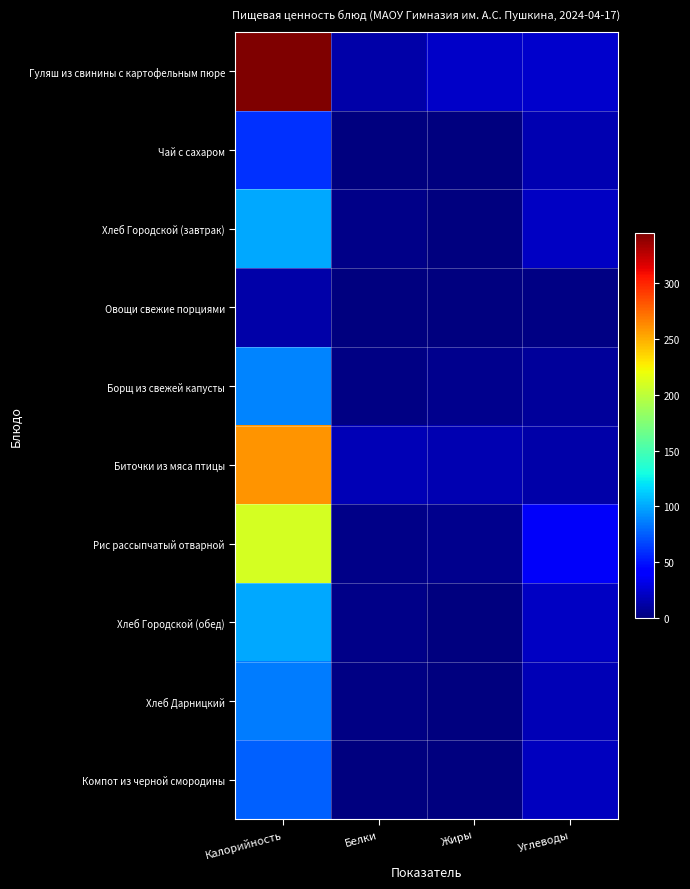

What is the total value across all series at Жиры?

50.2